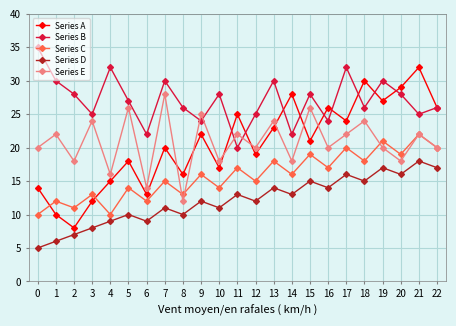

Between which two adjacent categories do Series B and Series A first intersect?

10 and 11